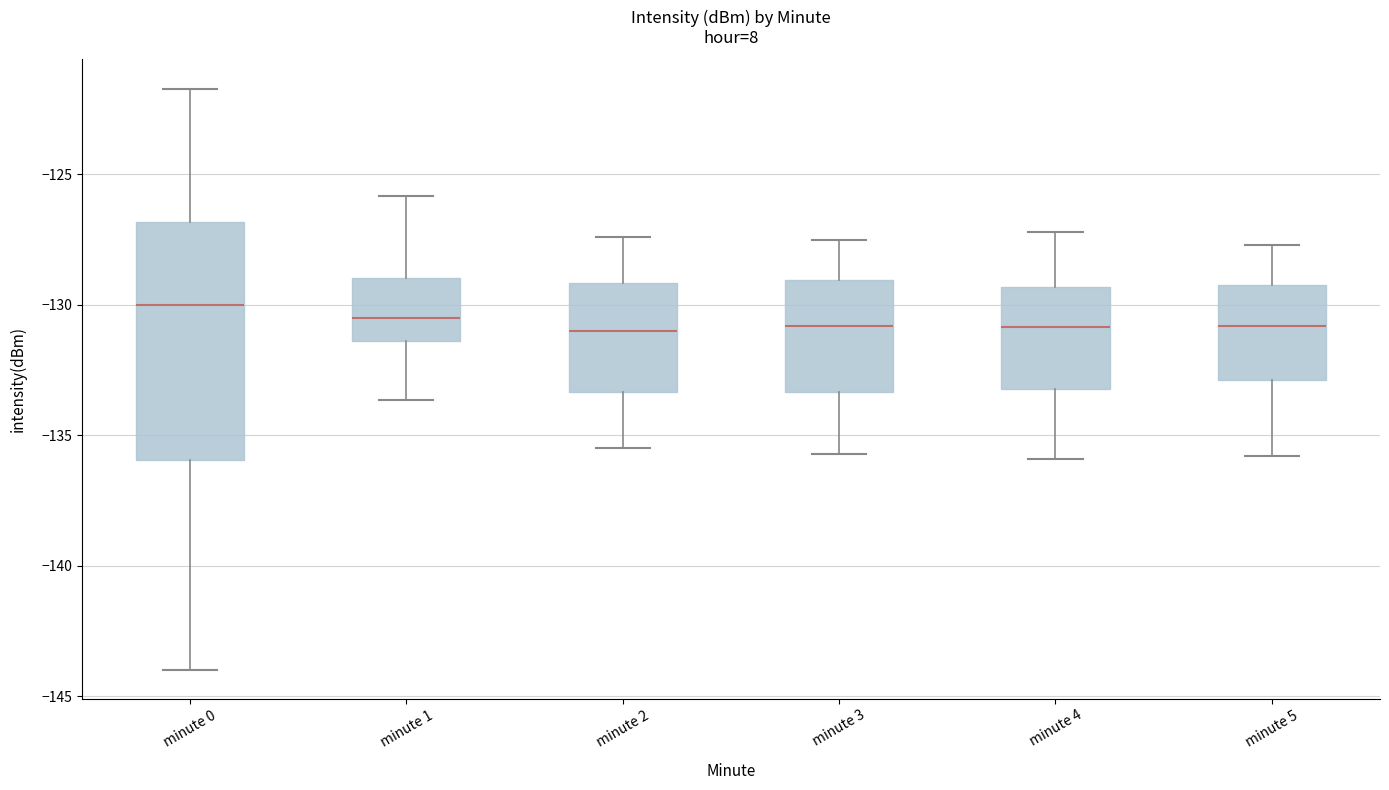

Reading left to right, transcribe this box plot: for each box, give where its median line is, the range the box spans, and where its two whiskers end, as read against the y-axis. The values are not printed on the chart, so give them approximately, as read against the axis.

minute 0: median -130.0, box -136.0 to -127.0, whiskers -144.0 to -121.5
minute 1: median -130.5, box -131.5 to -129.0, whiskers -133.5 to -126.0
minute 2: median -131.0, box -133.5 to -129.0, whiskers -135.5 to -127.5
minute 3: median -131.0, box -133.5 to -129.0, whiskers -135.5 to -127.5
minute 4: median -131.0, box -133.0 to -129.5, whiskers -136.0 to -127.0
minute 5: median -131.0, box -133.0 to -129.0, whiskers -136.0 to -127.5